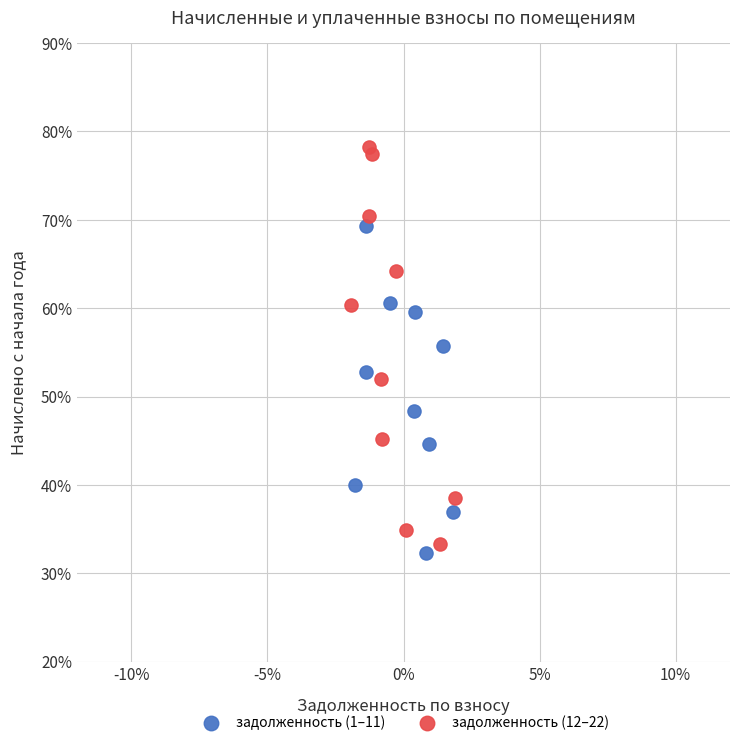

Which series contains the lowest Y value?

задолженность (1–11)